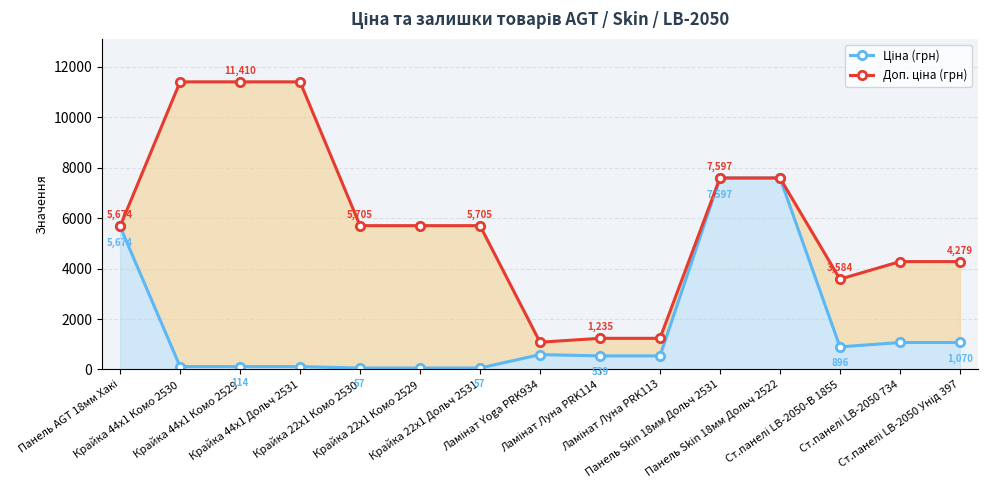

Reading left to right, transcribe all the data shown in this chart.

Ціна (грн): Панель AGT 18мм Хакі=5673.8	Крайка 44x1 Комо 2530=114.1	Крайка 44x1 Комо 2529=114.1	Крайка 44x1 Дольч 2531=114.1	Крайка 22x1 Комо 2530=57.0	Крайка 22x1 Комо 2529=57.0	Крайка 22x1 Дольч 2531=57.0	Ламінат Yoga PRK934=589.9	Ламінат Луна PRK114=539.0	Ламінат Луна PRK113=539.0	Панель Skin 18мм Дольч 2531=7596.5	Панель Skin 18мм Дольч 2522=7596.5	Ст.панелі LB-2050-В 1855=895.9	Ст.панелі LB-2050 734=1069.8	Ст.панелі LB-2050 Унід 397=1069.8
Доп. ціна (грн): Панель AGT 18мм Хакі=5673.8	Крайка 44x1 Комо 2530=11410.0	Крайка 44x1 Комо 2529=11410.0	Крайка 44x1 Дольч 2531=11410.0	Крайка 22x1 Комо 2530=5705.0	Крайка 22x1 Комо 2529=5705.0	Крайка 22x1 Дольч 2531=5705.0	Ламінат Yoga PRK934=1081.7	Ламінат Луна PRK114=1235.4	Ламінат Луна PRK113=1235.4	Панель Skin 18мм Дольч 2531=7596.5	Панель Skin 18мм Дольч 2522=7596.5	Ст.панелі LB-2050-В 1855=3583.6	Ст.панелі LB-2050 734=4279.1	Ст.панелі LB-2050 Унід 397=4279.1